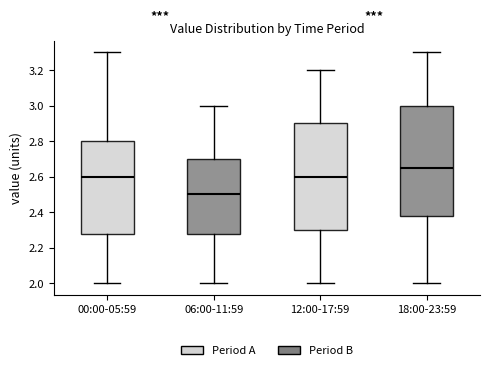

Reading left to right, read every box against the y-axis: the position of its median line, the range the box covers, and the ends of its whiskers. The values are not printed on the chart, so give them approximately, as read against the axis.

00:00-05:59: median 2.60, box 2.28 to 2.80, whiskers 2.00 to 3.30
06:00-11:59: median 2.50, box 2.28 to 2.70, whiskers 2.00 to 3.00
12:00-17:59: median 2.60, box 2.30 to 2.90, whiskers 2.00 to 3.20
18:00-23:59: median 2.66, box 2.38 to 3.00, whiskers 2.00 to 3.30